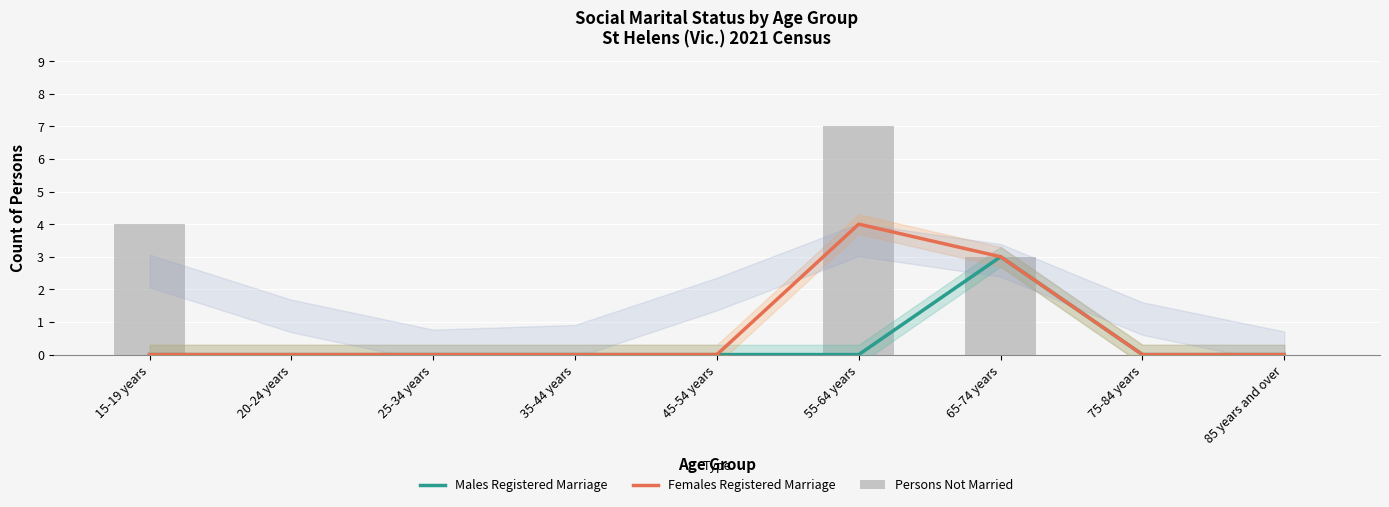

At which category is the sum across all series the highest?

55-64 years